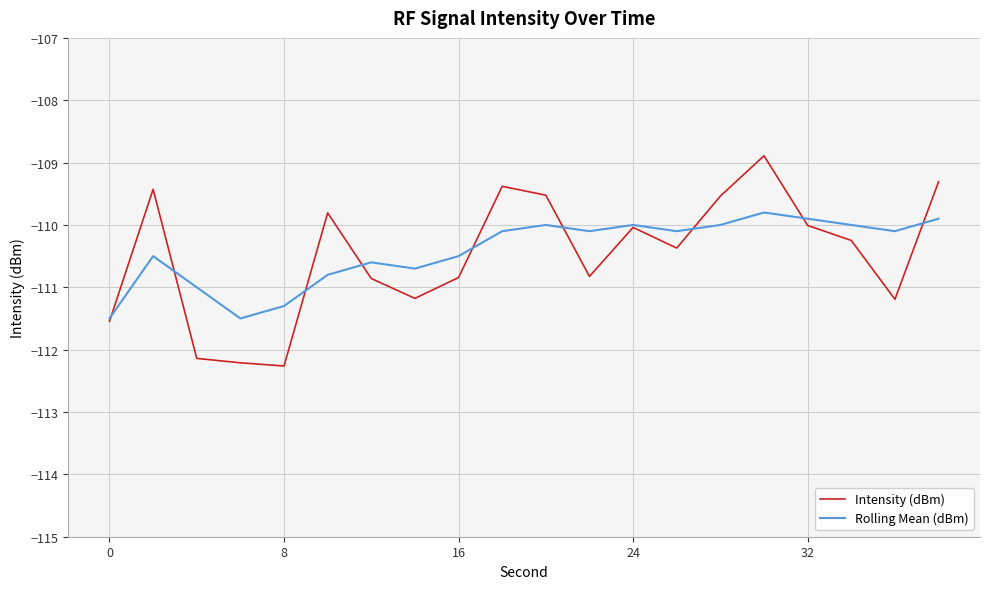

Which series has the largest range (max minus min)?

Intensity (dBm)